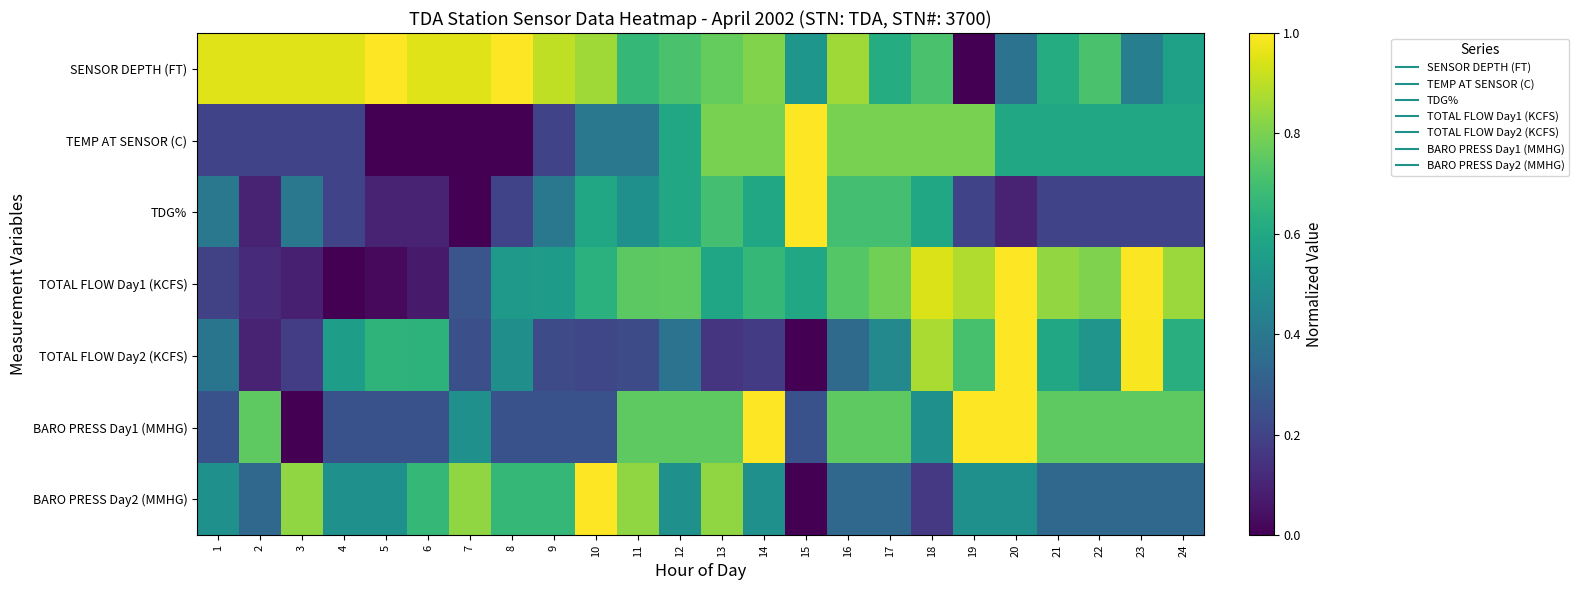

Which category has the highest value across all series?

5